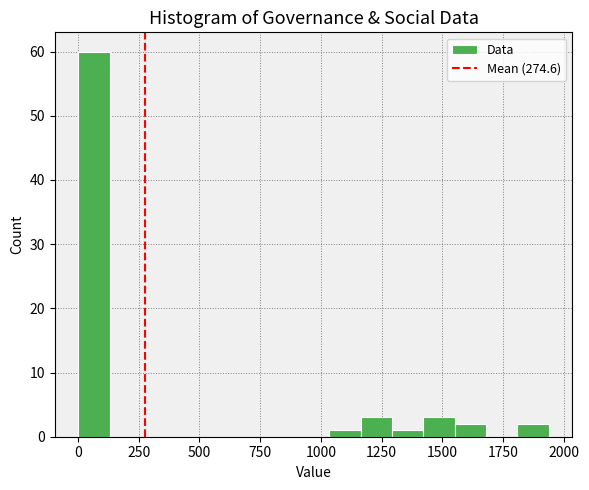

Around what value on the x-axis is the tallest bar? Give the approximate position of its centre, as read against the axis.

50